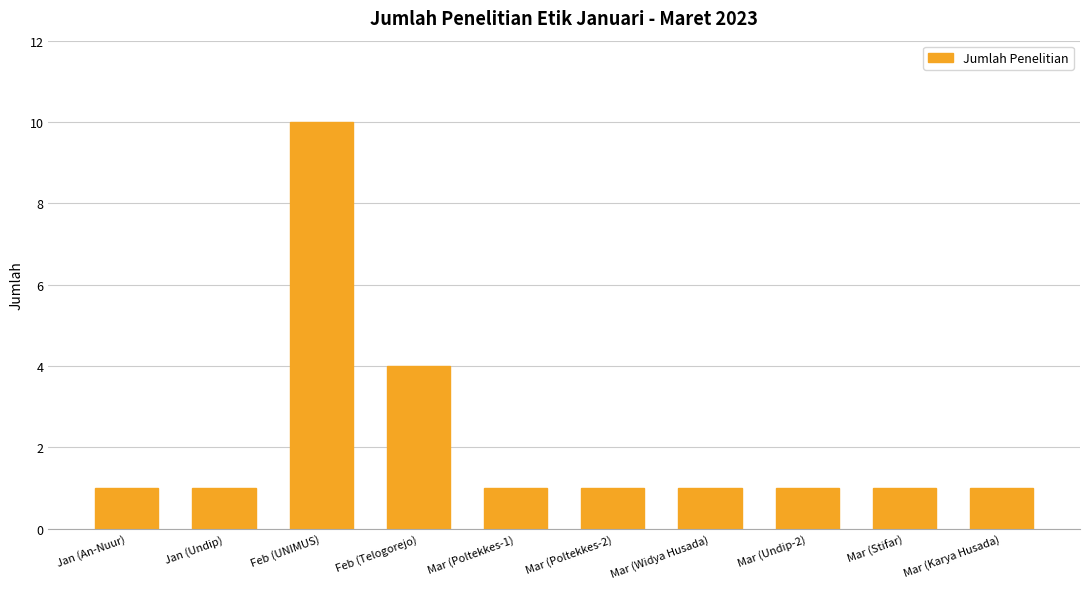

What is the sum of all values?

22